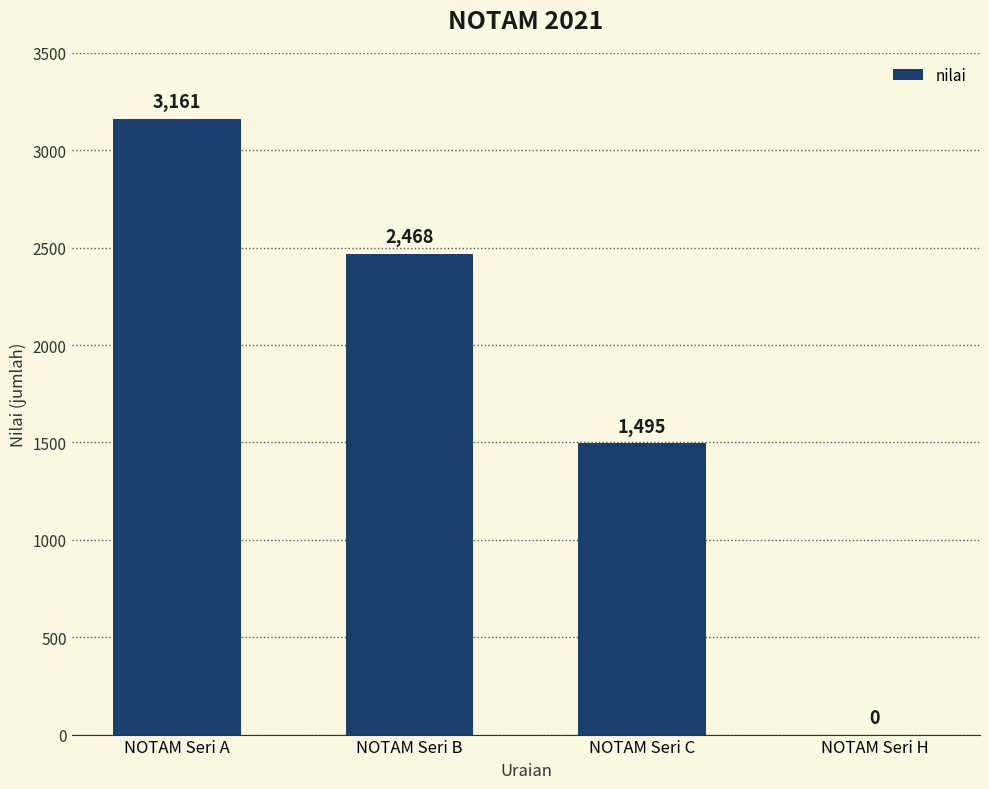

What is the ratio of the value at NOTAM Seri C to the value at NOTAM Seri B?

0.6